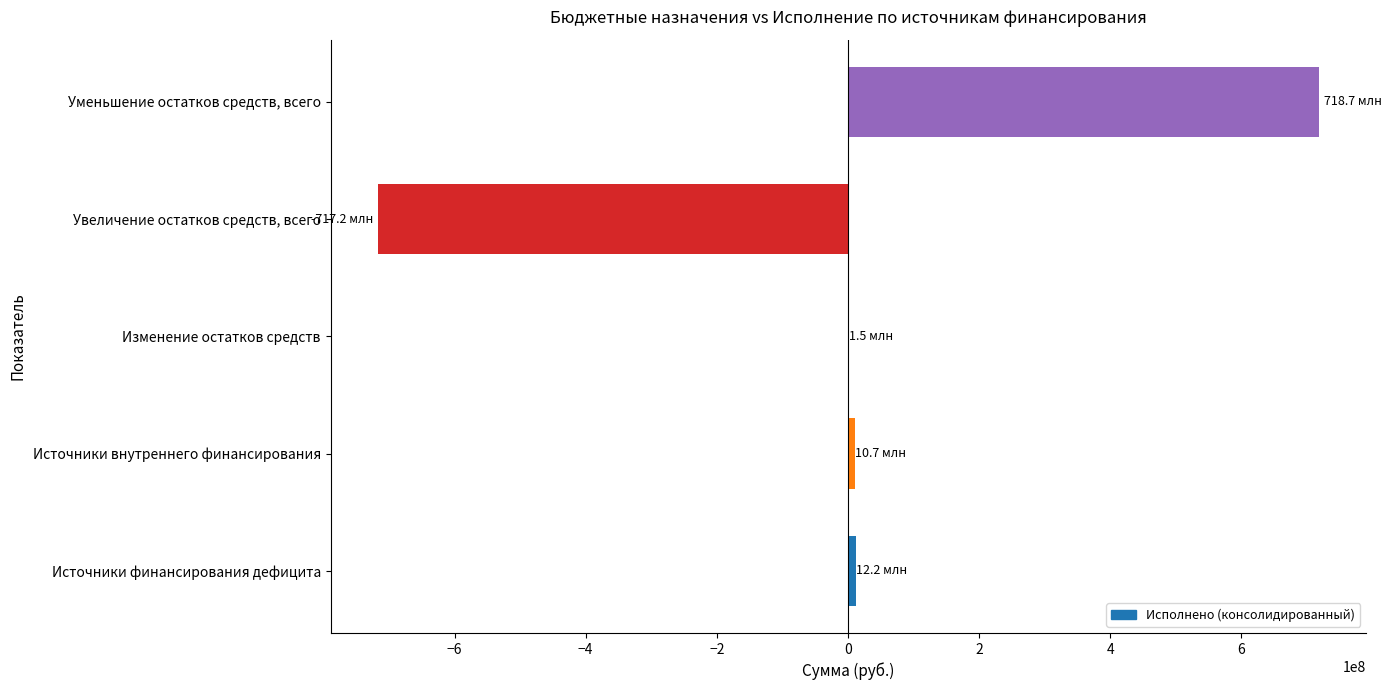

What is the sum of all values?

25817350.0